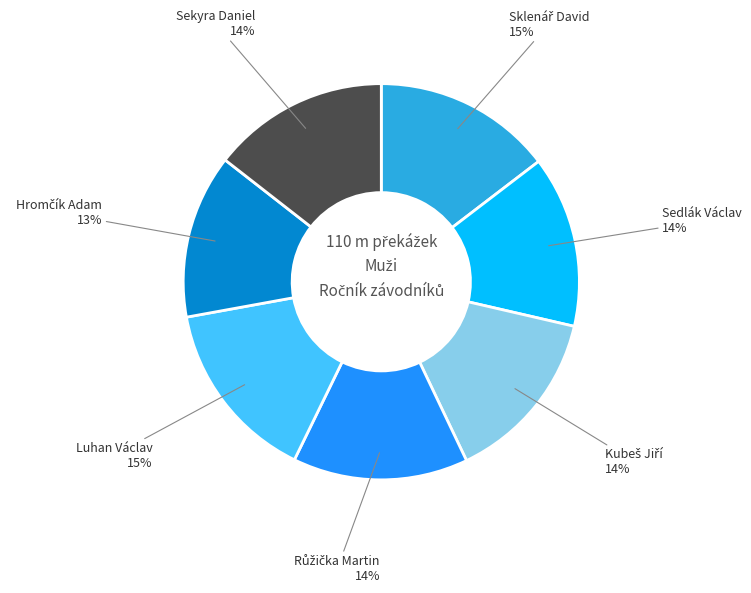

Is there a majority slice in this chart?

No